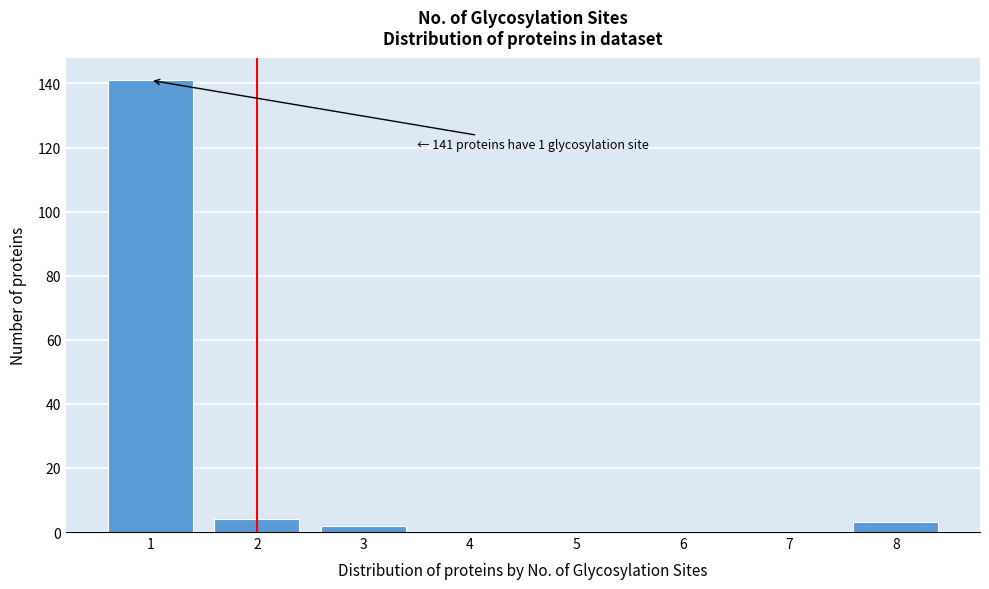

Reading left to right, transcribe all the data shown in this chart.

1=141	2=4	3=2	4=0	5=0	6=0	7=0	8=3